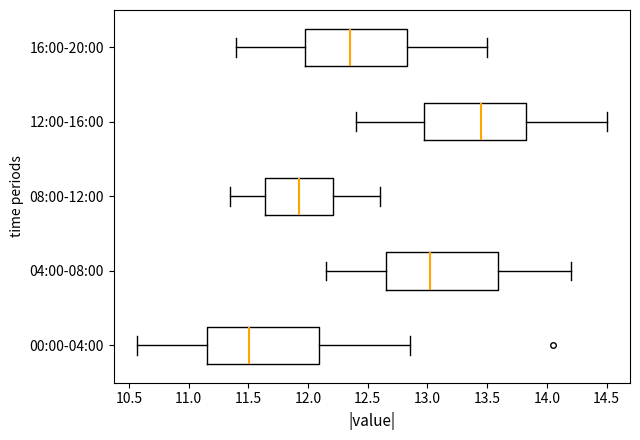

Reading bottom to top, read every box against the x-axis: the position of its median line, the range the box covers, and the ends of its whiskers. The values are not printed on the chart, so give them approximately, as read against the axis.

00:00-04:00: median 11.50, box 11.15 to 12.10, whiskers 10.55 to 12.85
04:00-08:00: median 13.05, box 12.65 to 13.60, whiskers 12.15 to 14.20
08:00-12:00: median 11.95, box 11.65 to 12.20, whiskers 11.35 to 12.60
12:00-16:00: median 13.45, box 13.00 to 13.85, whiskers 12.40 to 14.50
16:00-20:00: median 12.35, box 12.00 to 12.85, whiskers 11.40 to 13.50